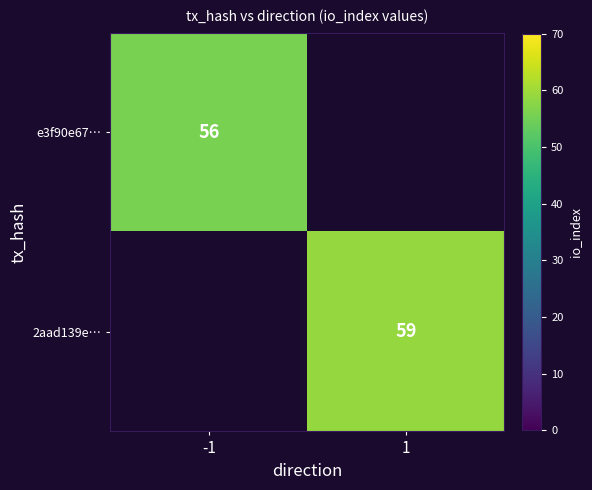

Is the value of e3f90e67… at -1 greater than the value of 2aad139e… at 1?

No